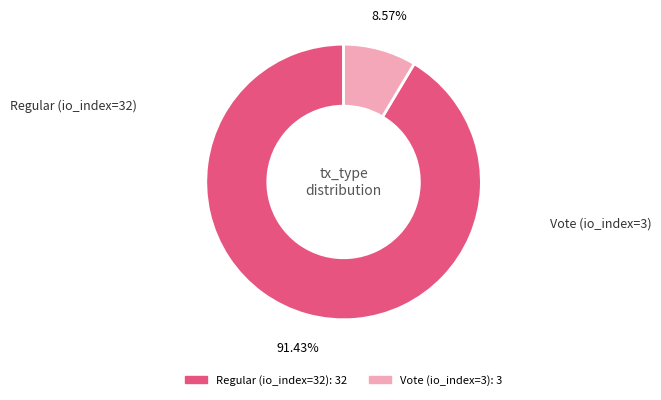

Which category has the biggest portion of the pie?

Regular (io_index=32)